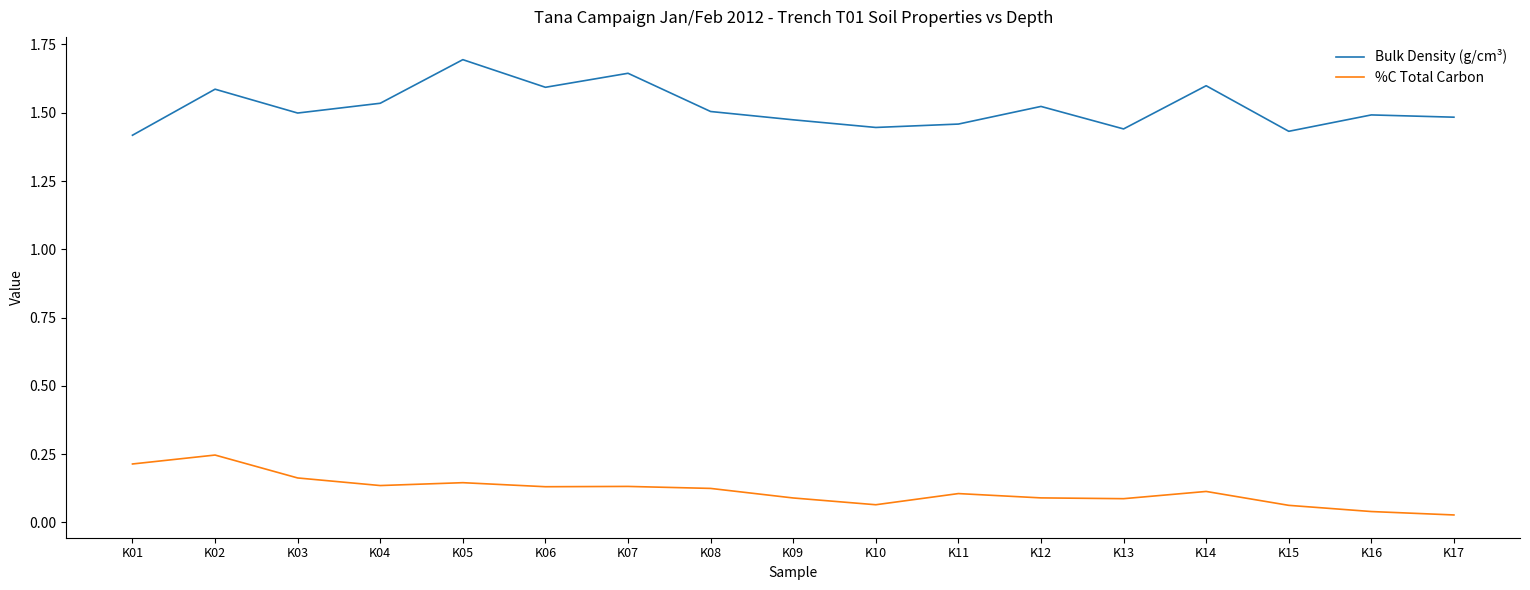

At how many categories does at least one series exceed 1?

17